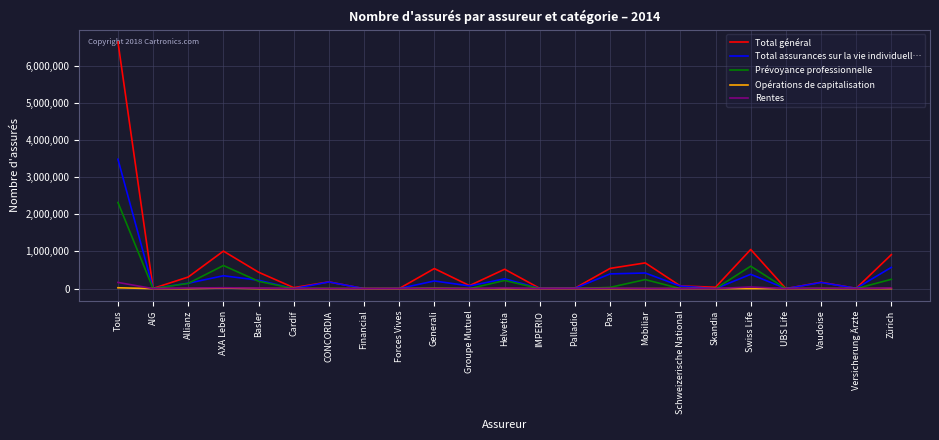

True or false: Prévoyance professionnelle has a value of 604148 at Swiss Life.

True